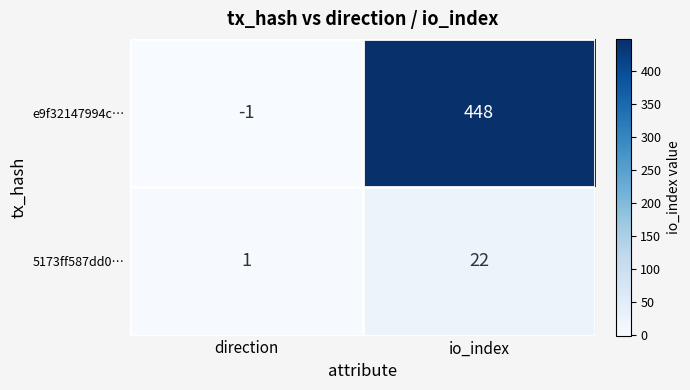

Is it true that e9f32147994c… equals -1 at direction?

True